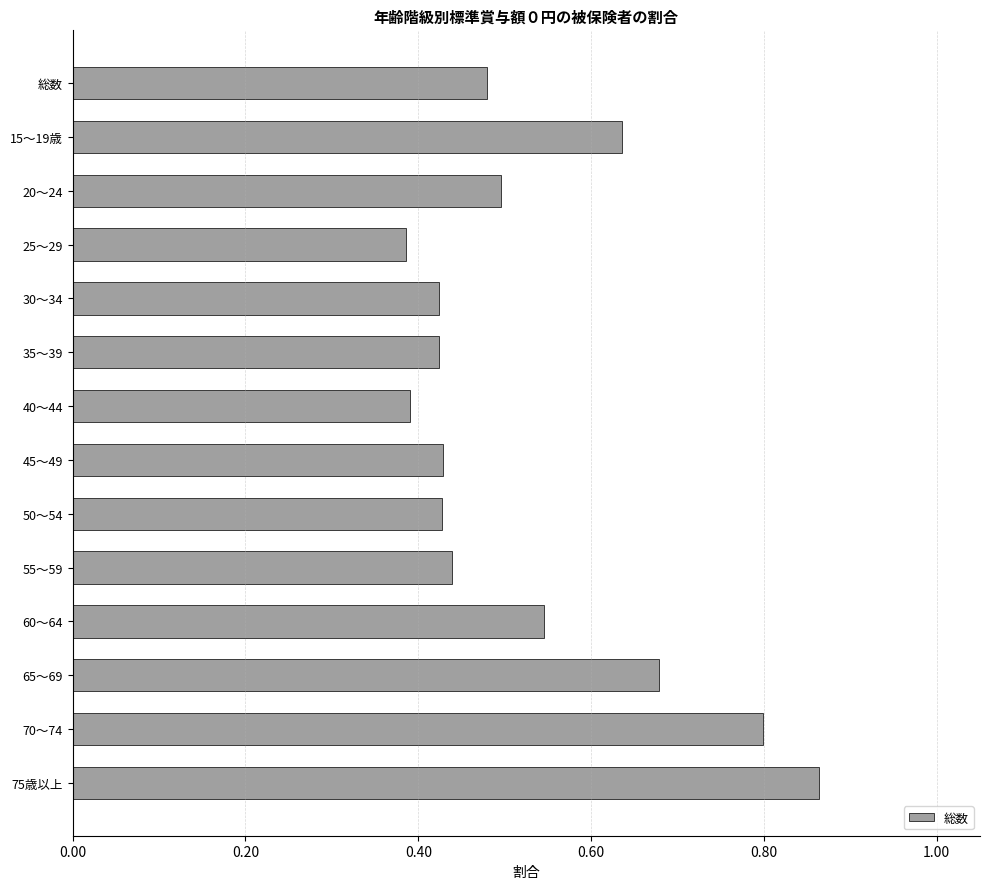

What is the sum of all values?

7.4